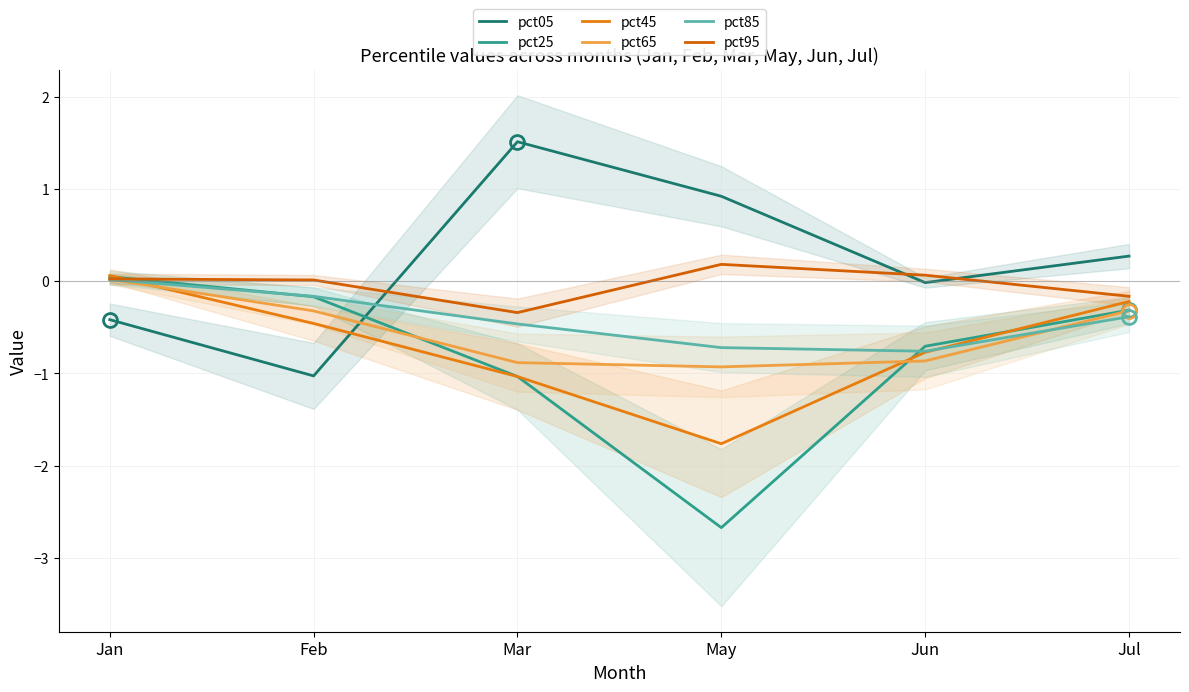

How many lines are shown in the chart?

6